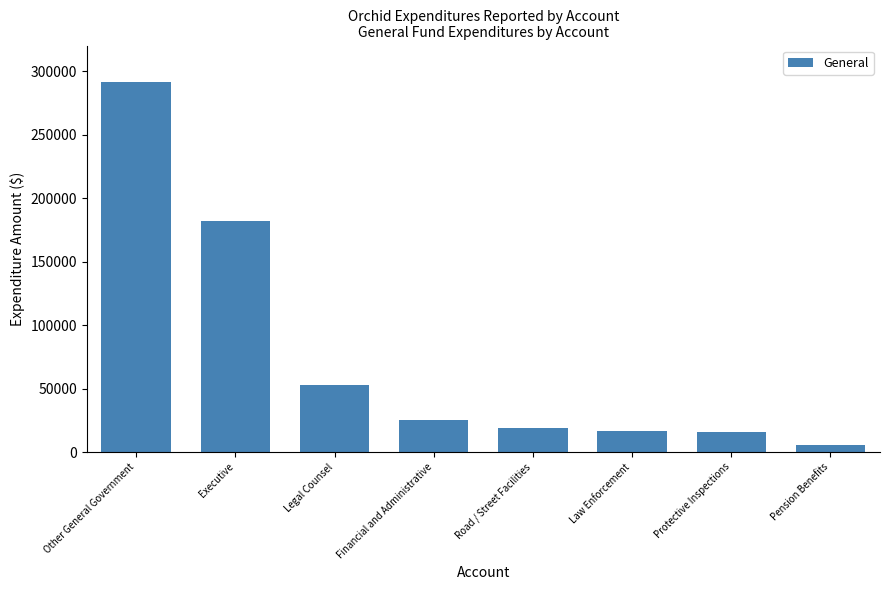

Are the bars grouped side by side (vs. stacked)?

No